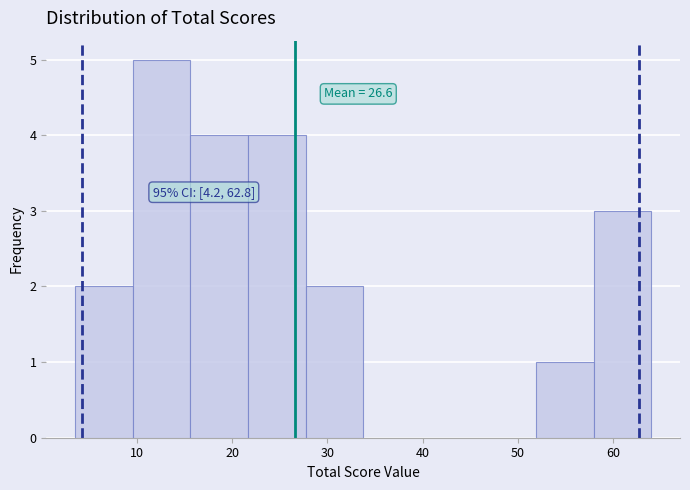

Which range on the x-axis has the tallest bar?

10 to 16